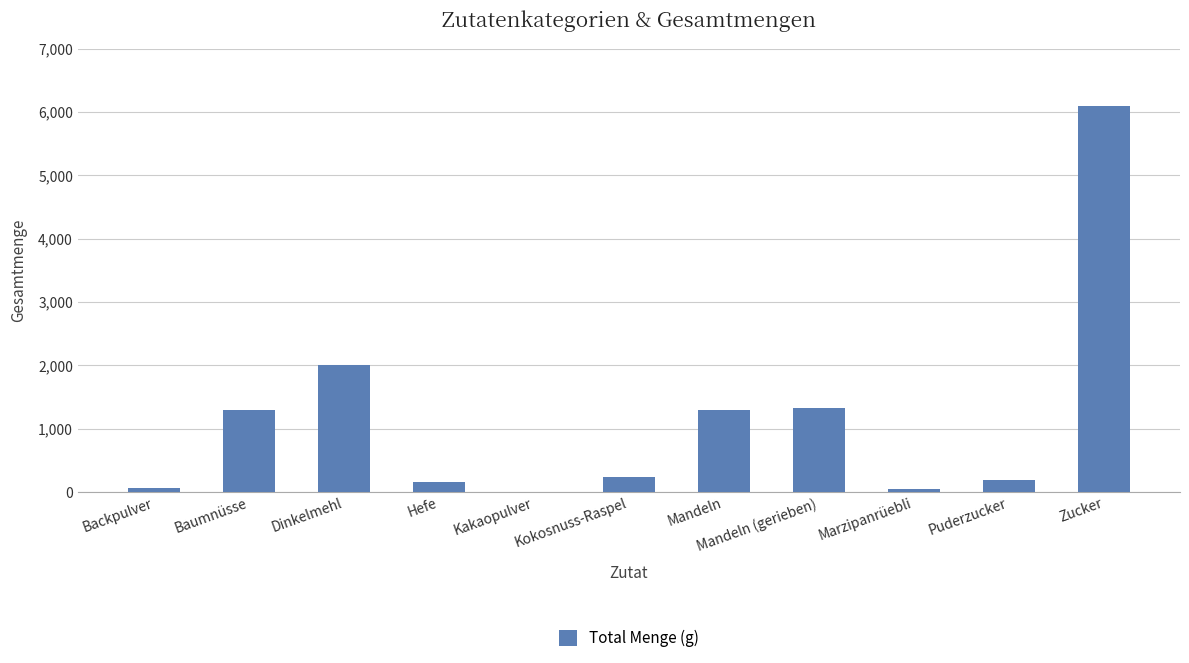

True or false: the data shows 2681.0 at Dinkelmehl.

False